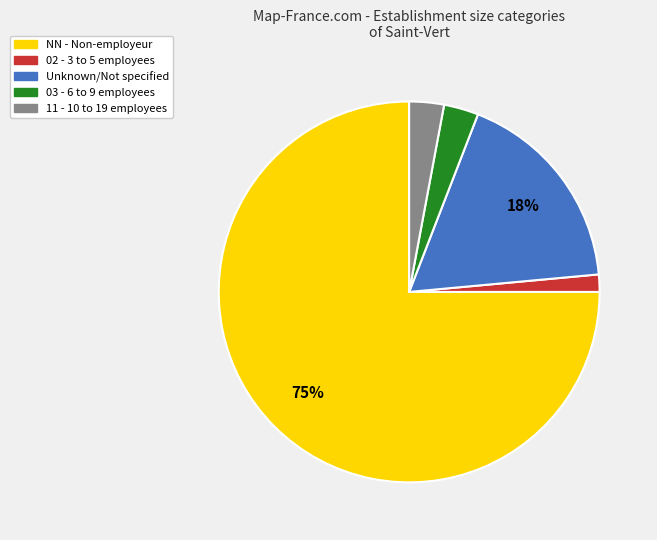

Does any single category account for the majority?

Yes